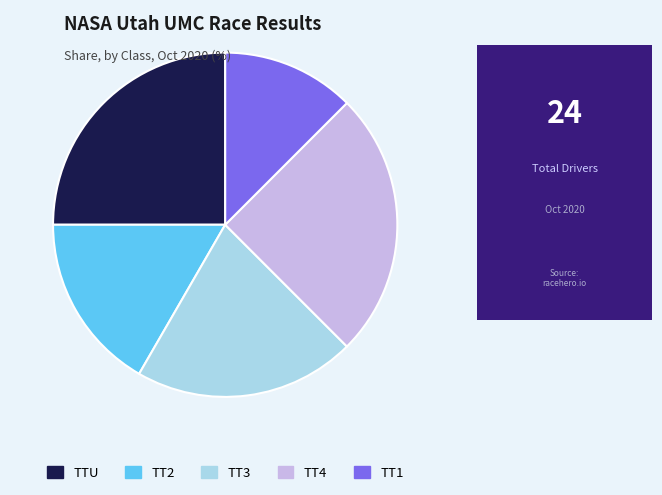

Approximately how many times larger is the value at TTU compared to TT2?

1.5